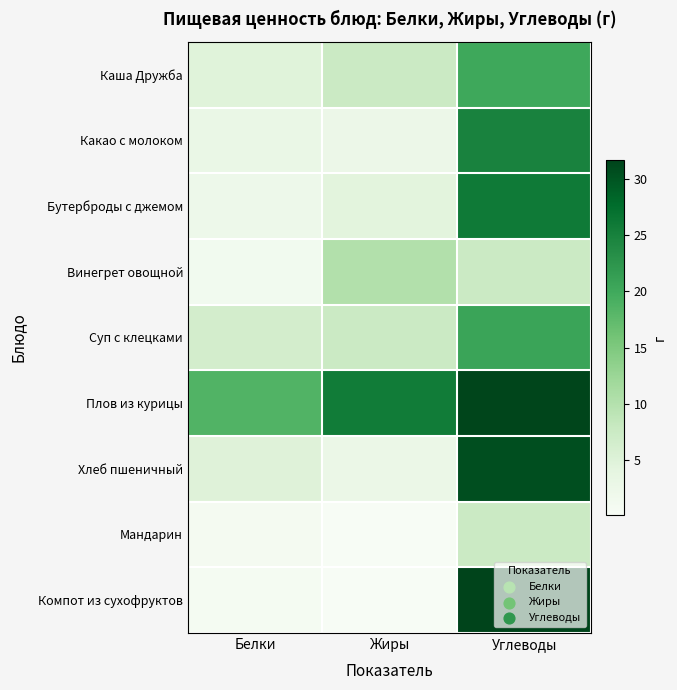

Which series has the largest range (max minus min)?

Компот из сухофруктов